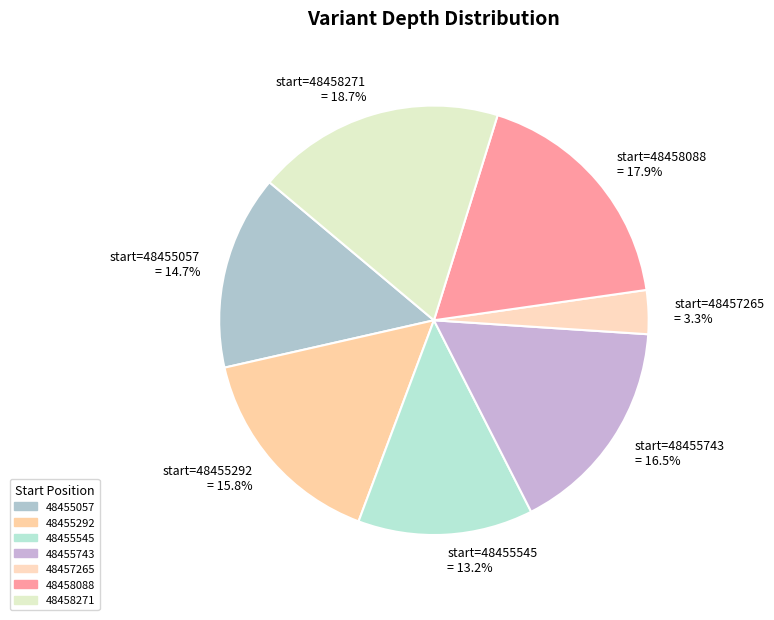

Which category has the smallest portion of the pie?

48457265